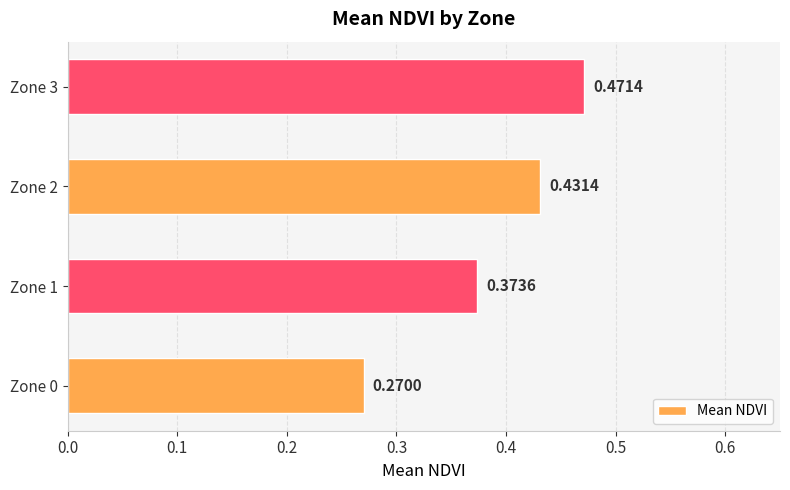

What is the difference between the maximum and minimum values?

0.2